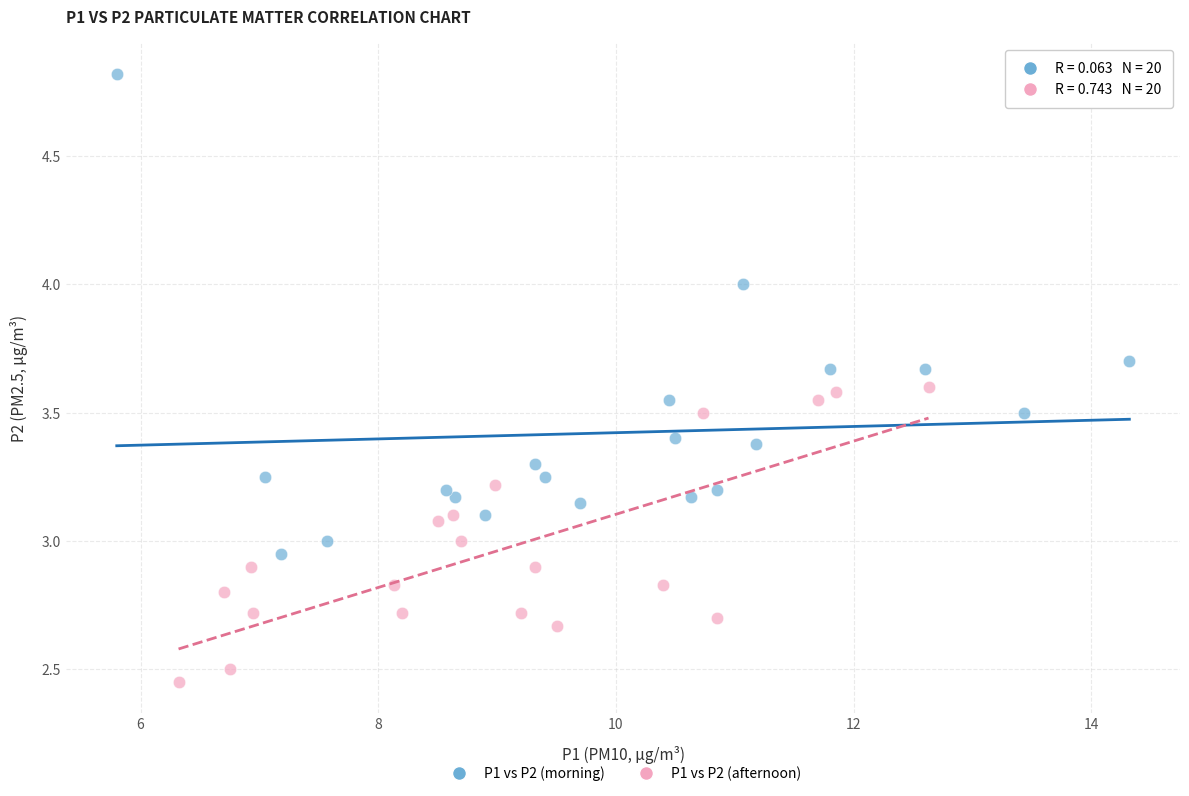

Which series reaches the maximum Y coordinate?

P1 vs P2 (morning)